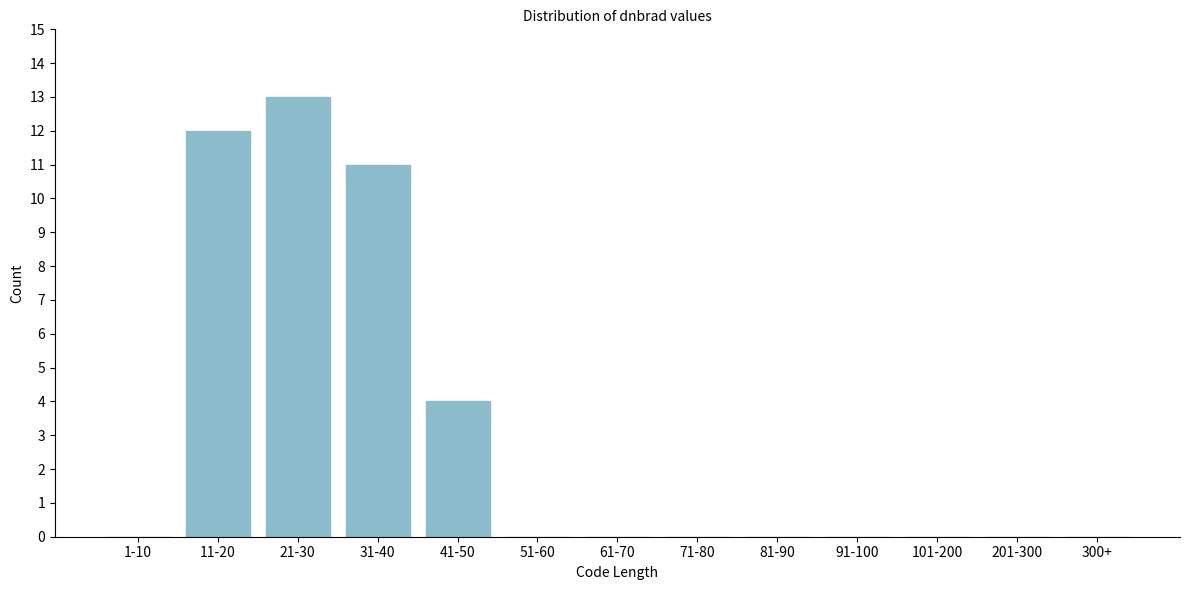

Reading left to right, list all the values displayed in this chart.

1-10=0	11-20=12	21-30=13	31-40=11	41-50=4	51-60=0	61-70=0	71-80=0	81-90=0	91-100=0	101-200=0	201-300=0	300+=0